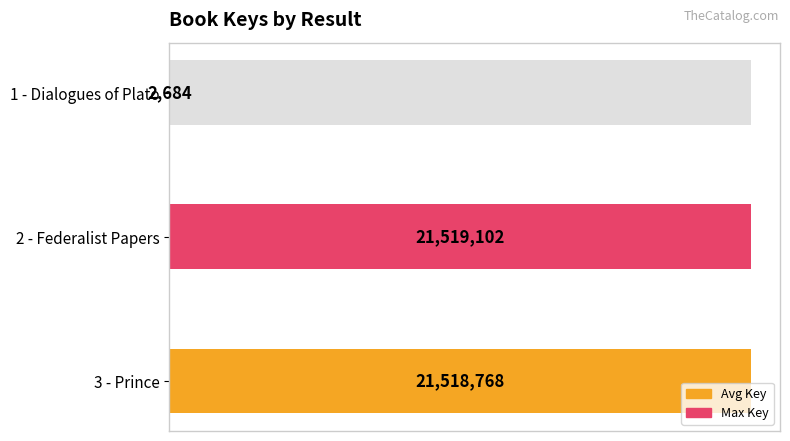

Which has a higher value, 3 - Prince or 1 - Dialogues of Plato?

3 - Prince